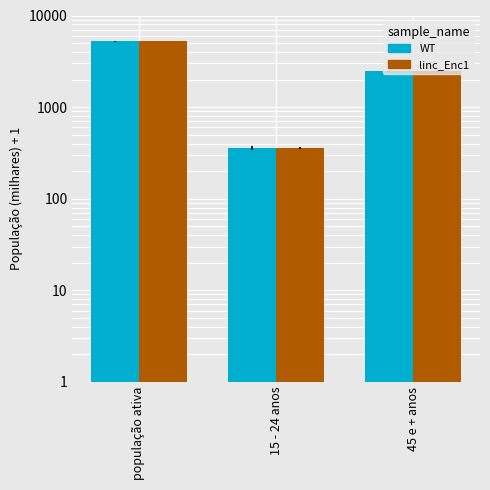

The value of linc_Enc1 at 45 e + anos is 2458.3. True or false?

True